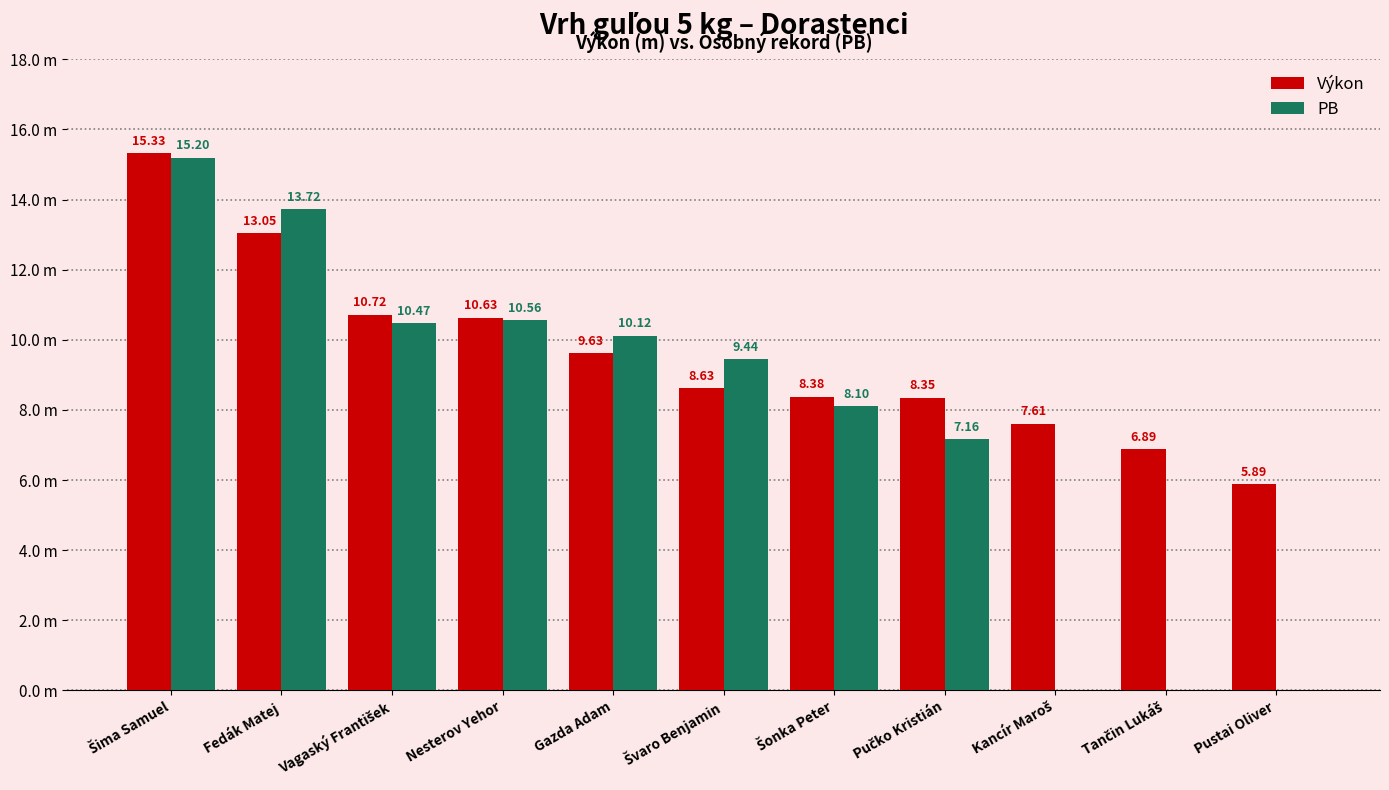

At which category is the sum across all series the highest?

Šima Samuel